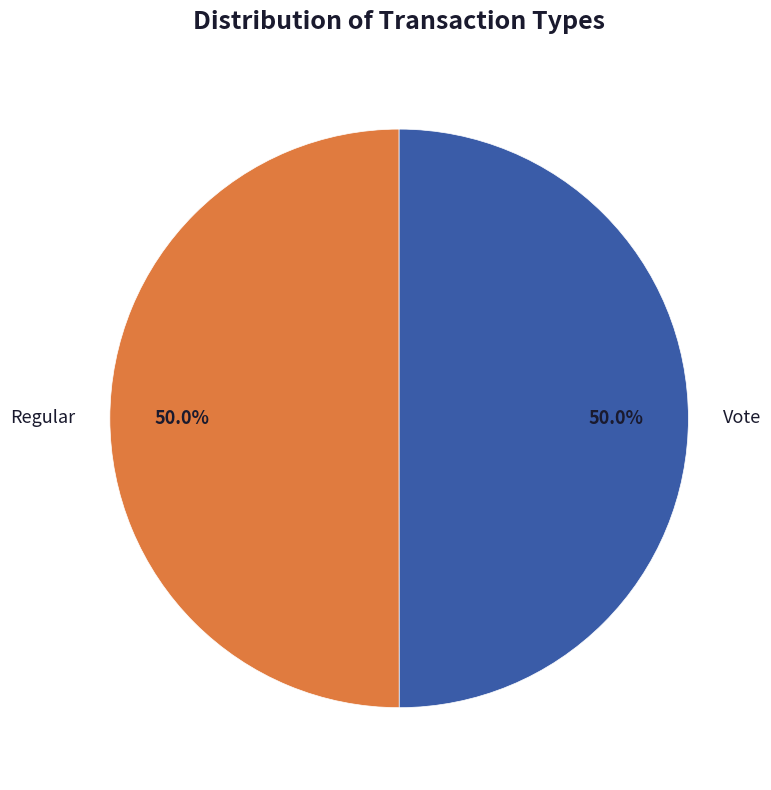

How many segments does this pie chart have?

2